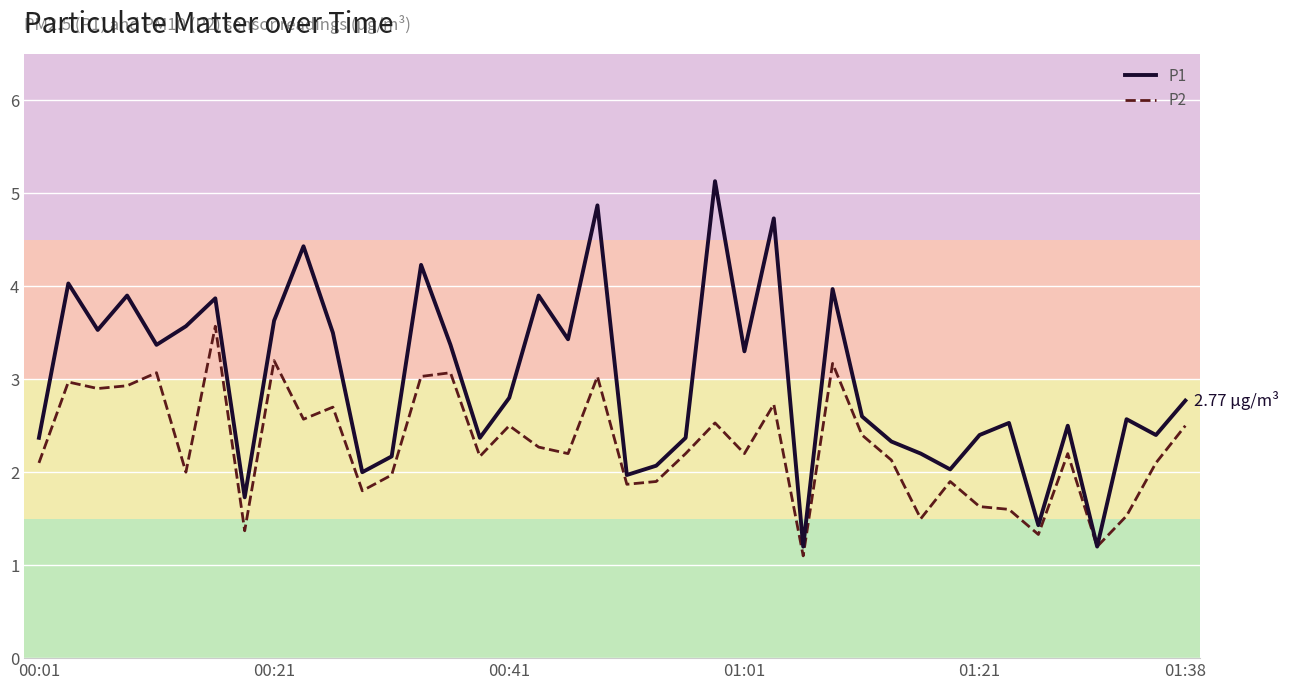

Which series has the largest total across all categories?

P1